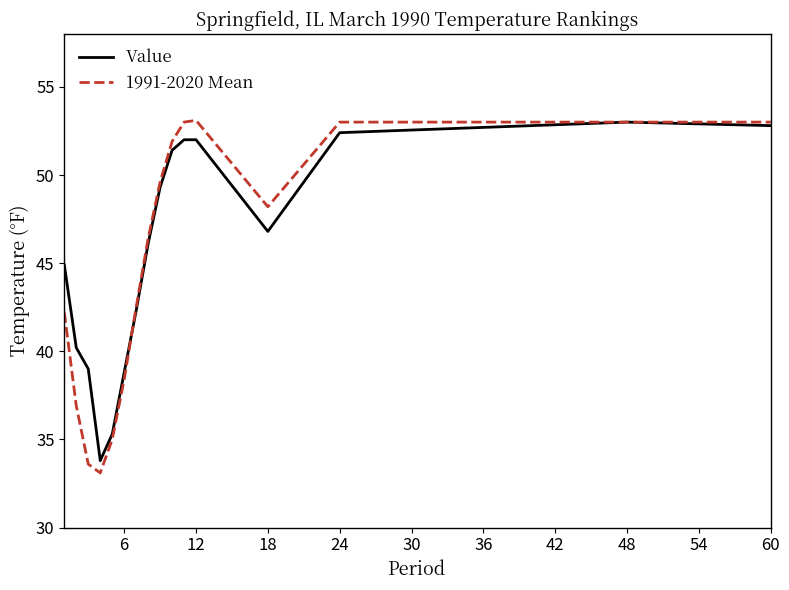

Which series has the largest range (max minus min)?

1991-2020 Mean